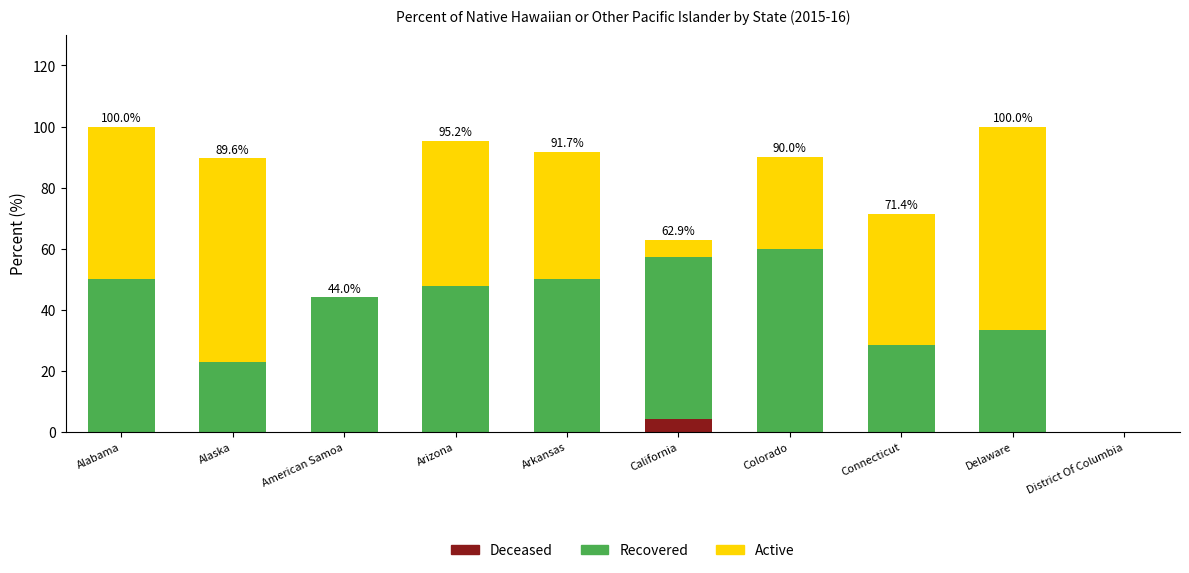

Is it true that Deceased equals 0.0 at Arkansas?

True